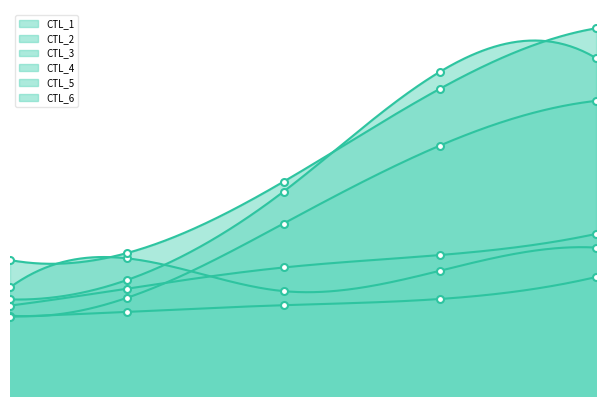

Is the value of CTL_4 at 16 greater than the value of CTL_5 at 12?

Yes